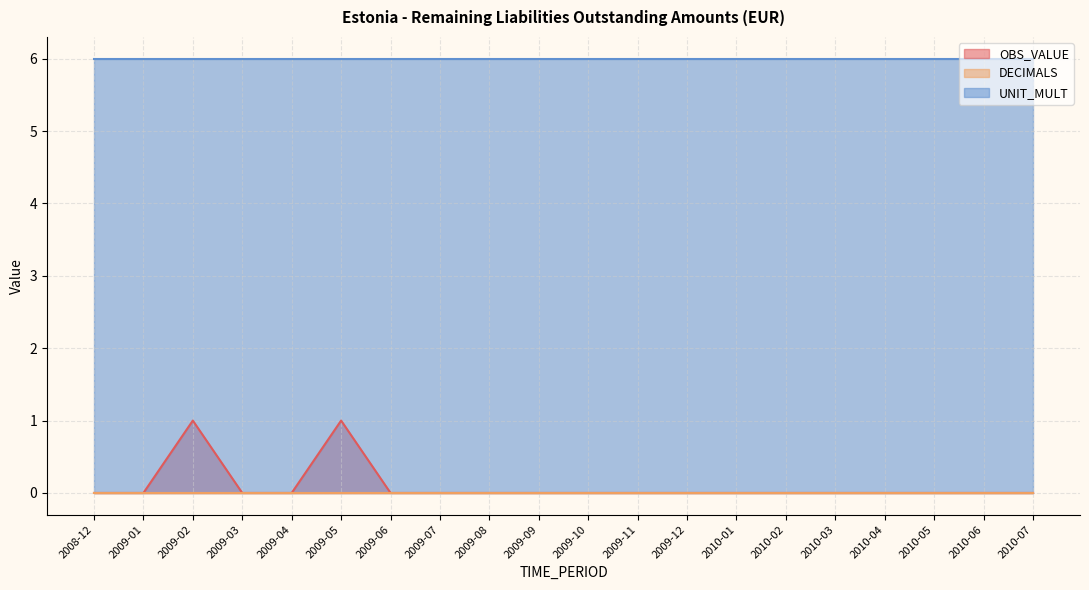

What is the label of the 16th point from the right?

2009-04